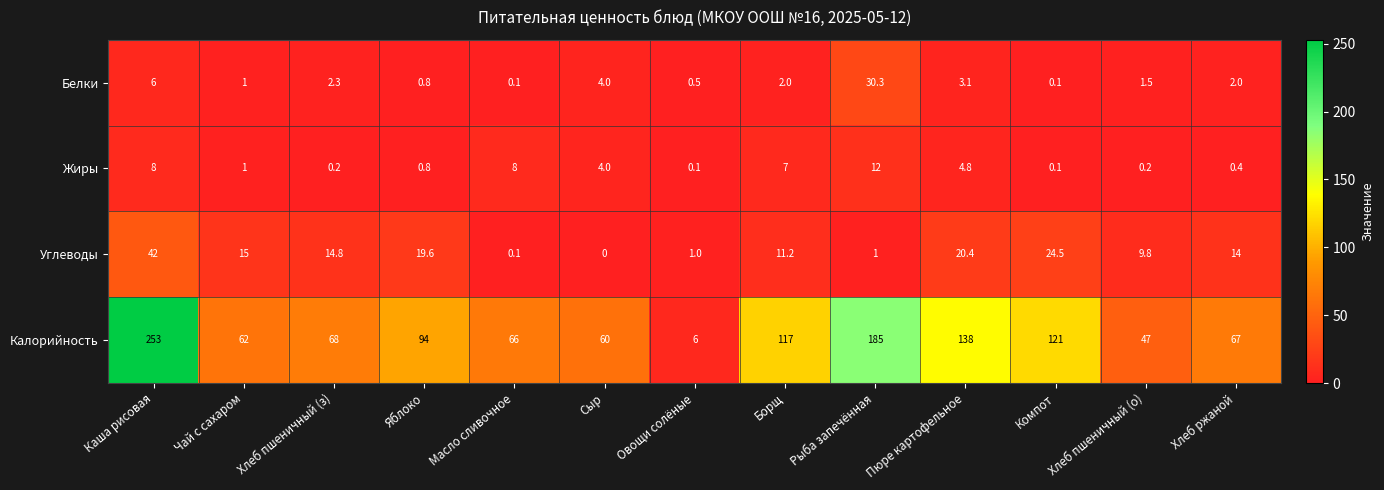

Is it true that Белки equals 0.5 at Овощи солёные?

True